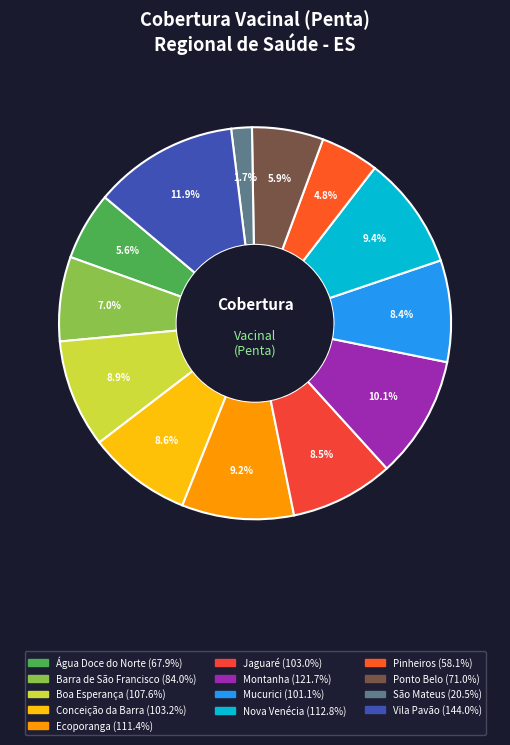

Count the number of slices in the pie.

13